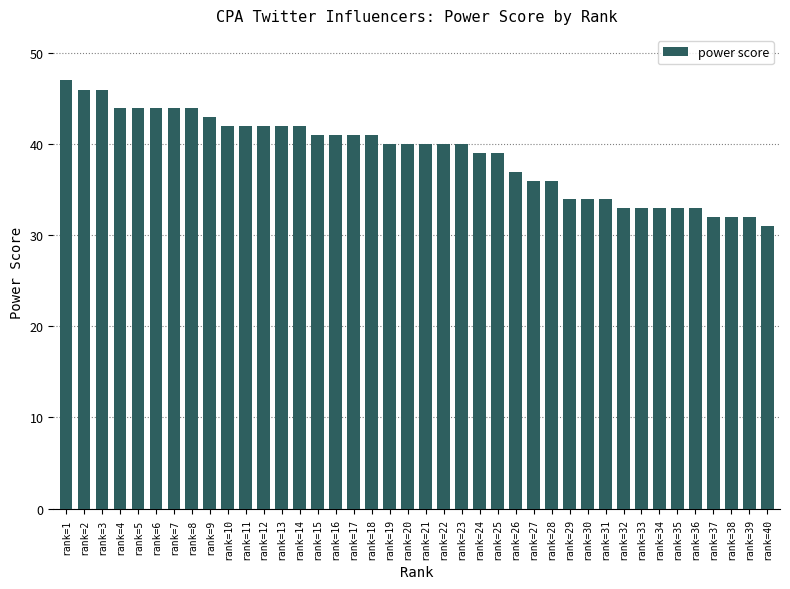

What is the sum of all values?

1557